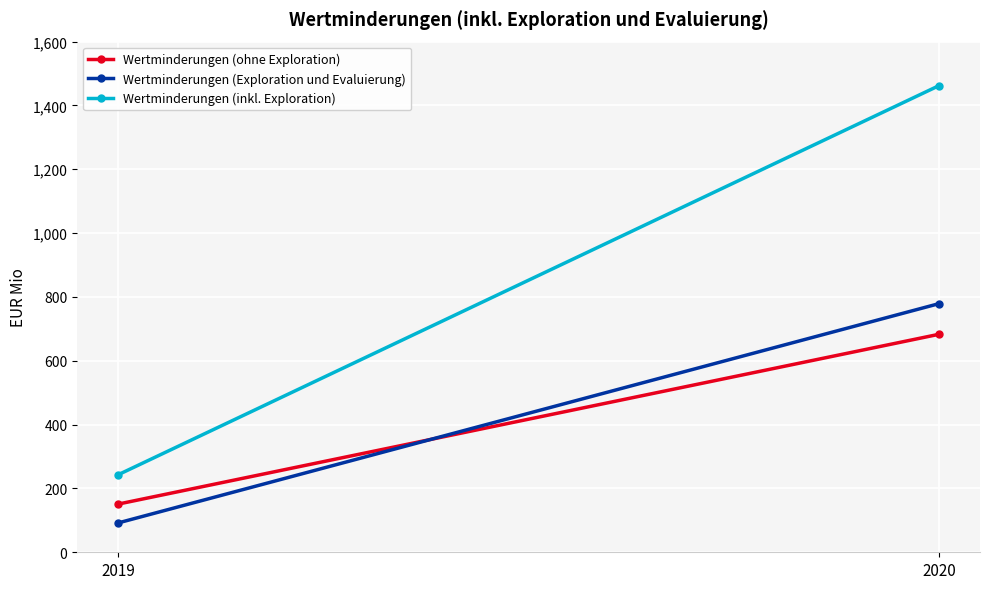

Is this an area chart (filled region under the line)?

No